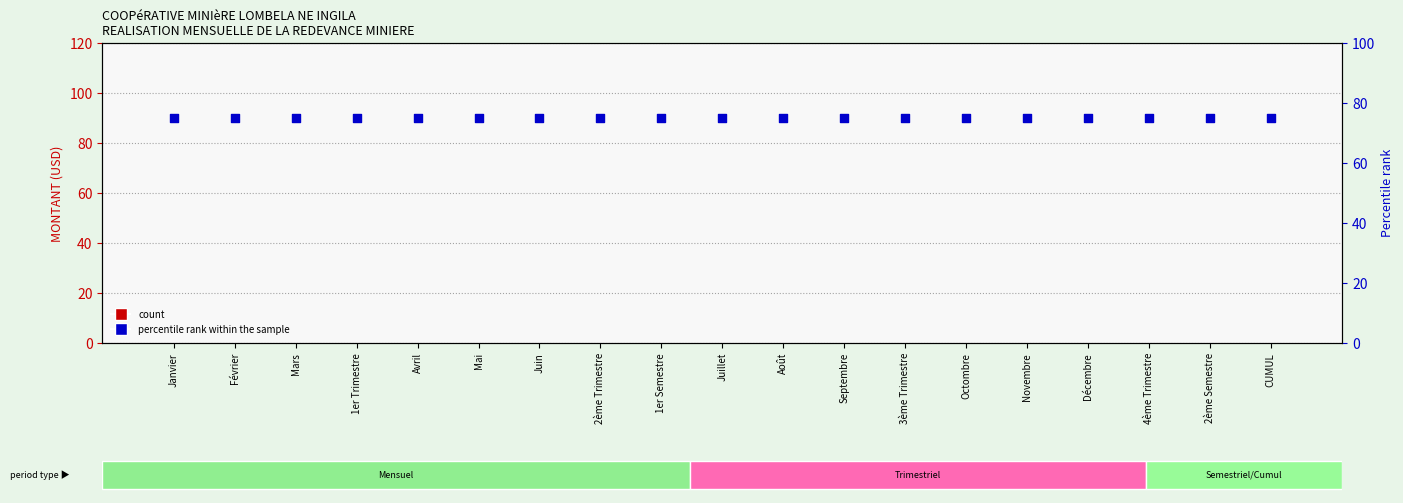

Which series has the largest Y range (max minus min)?

count